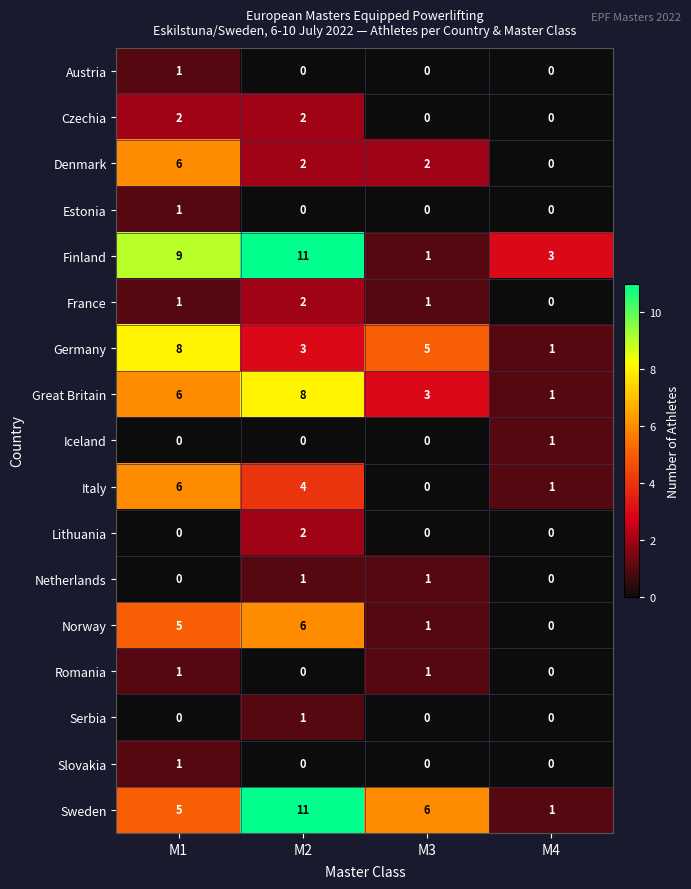

At which category is the sum across all series the highest?

M2